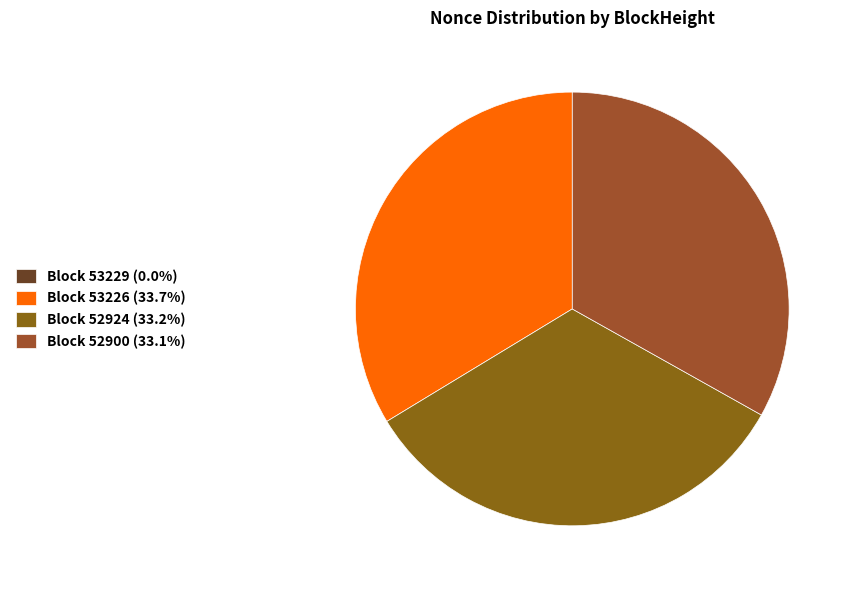

Which slice is the largest?

53226